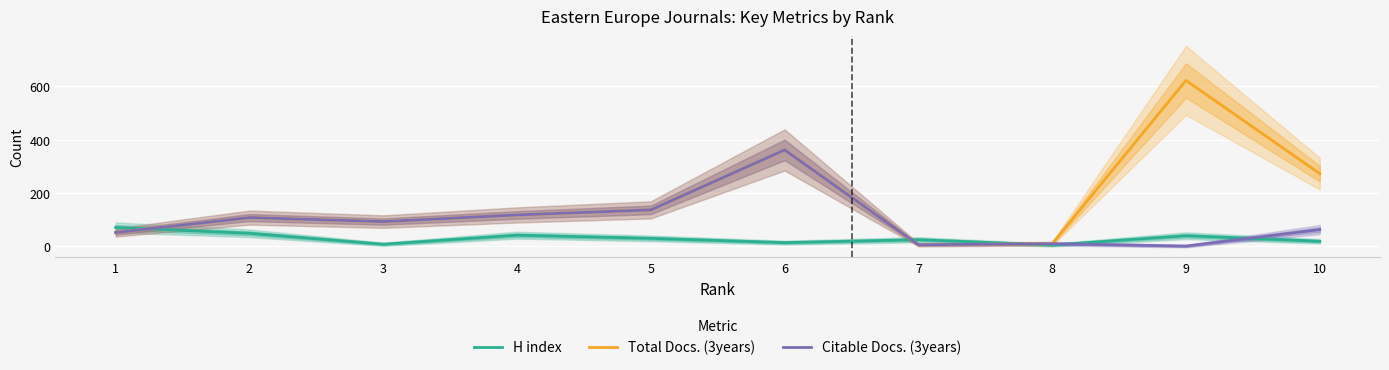

At how many categories does at least one series exceed 1?

10